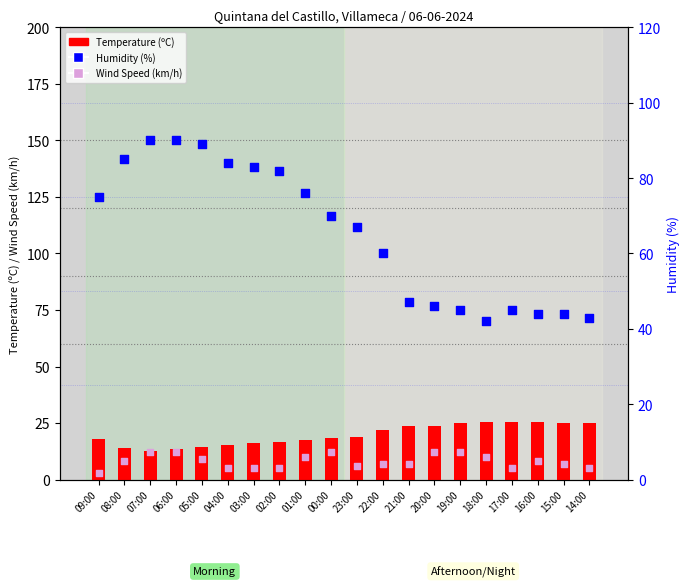

What are all the series names shown in the legend?

Temperature (ºC), Wind Speed (km/h), Humidity (%)